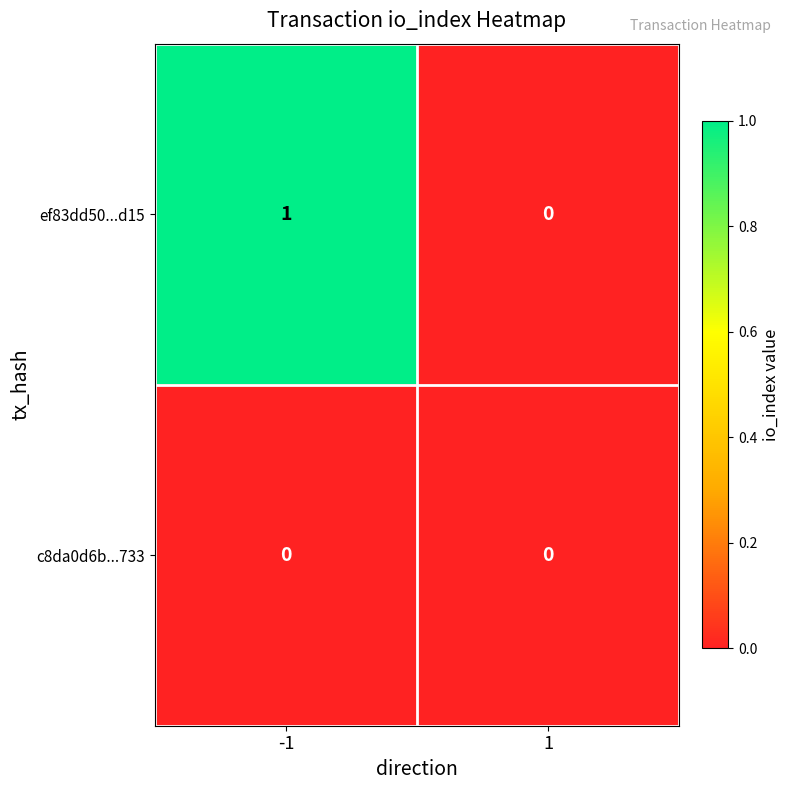

Count the number of data series in this chart.

2